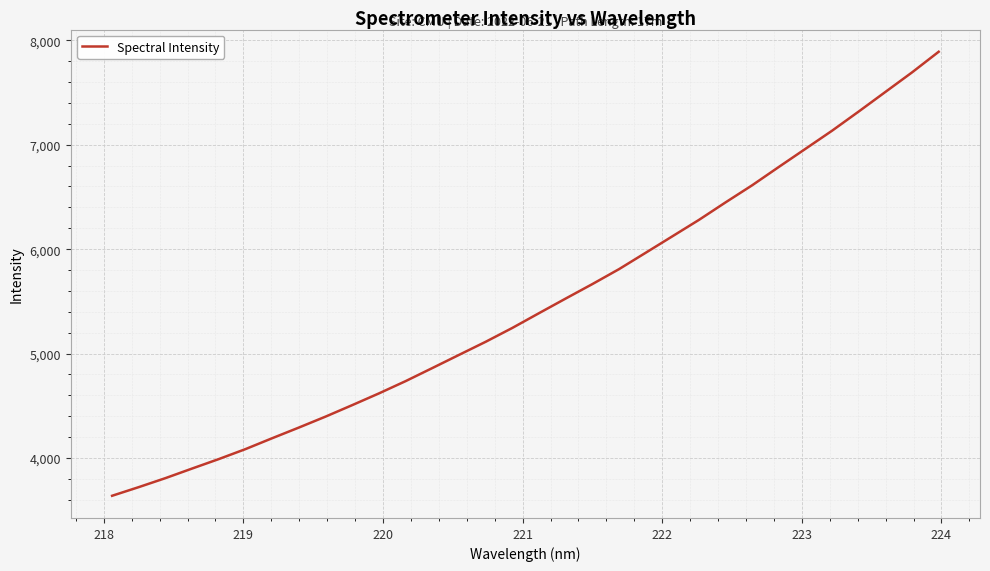

What is the difference between the second highest and minimum values?

4053.6